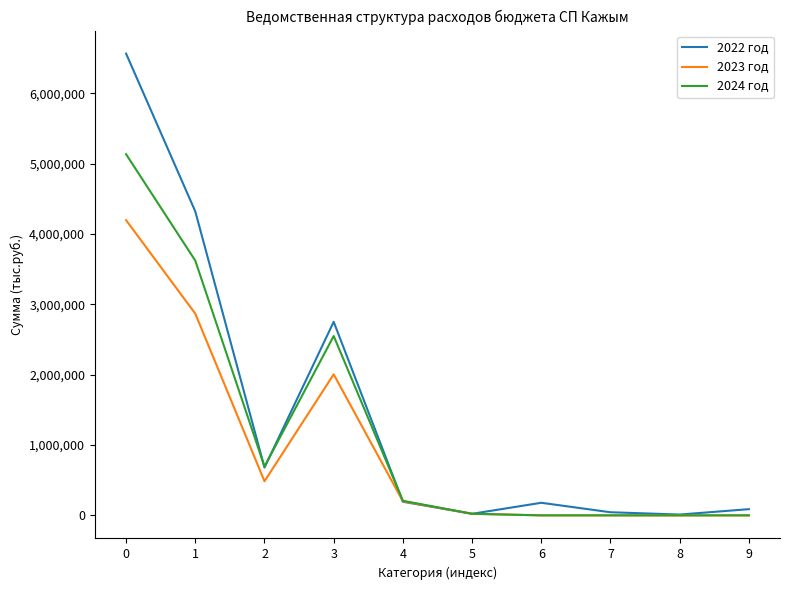

What is the sum of the 2024 год values at 3 and 7?

2549327.5